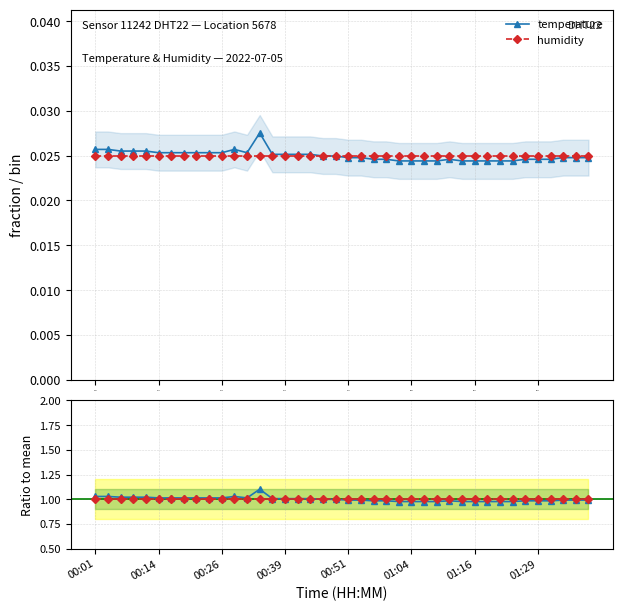

Between 8 and 23, which series saw the biggest shift?

temperature